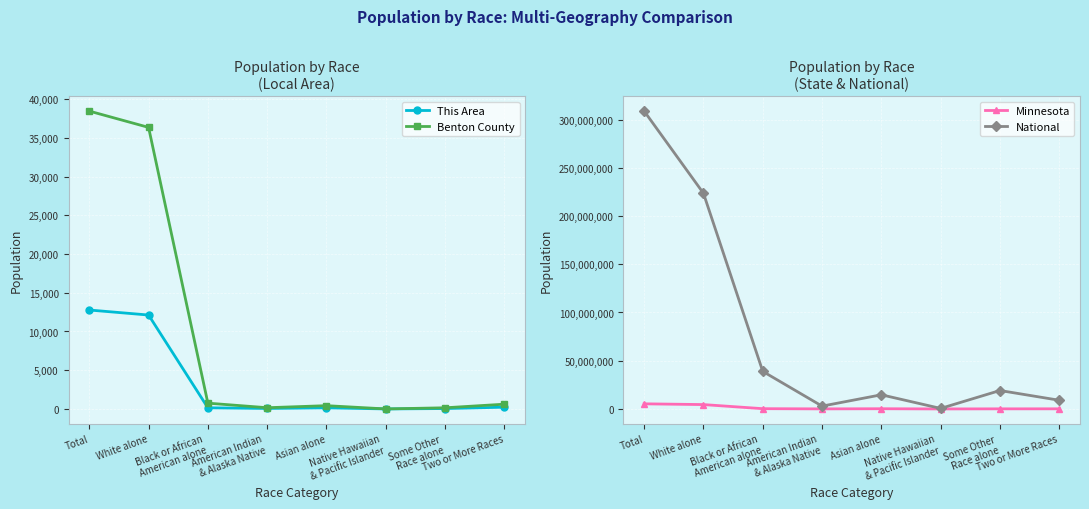

What is the value of the Minnesota point at the 3rd from the left?

274412